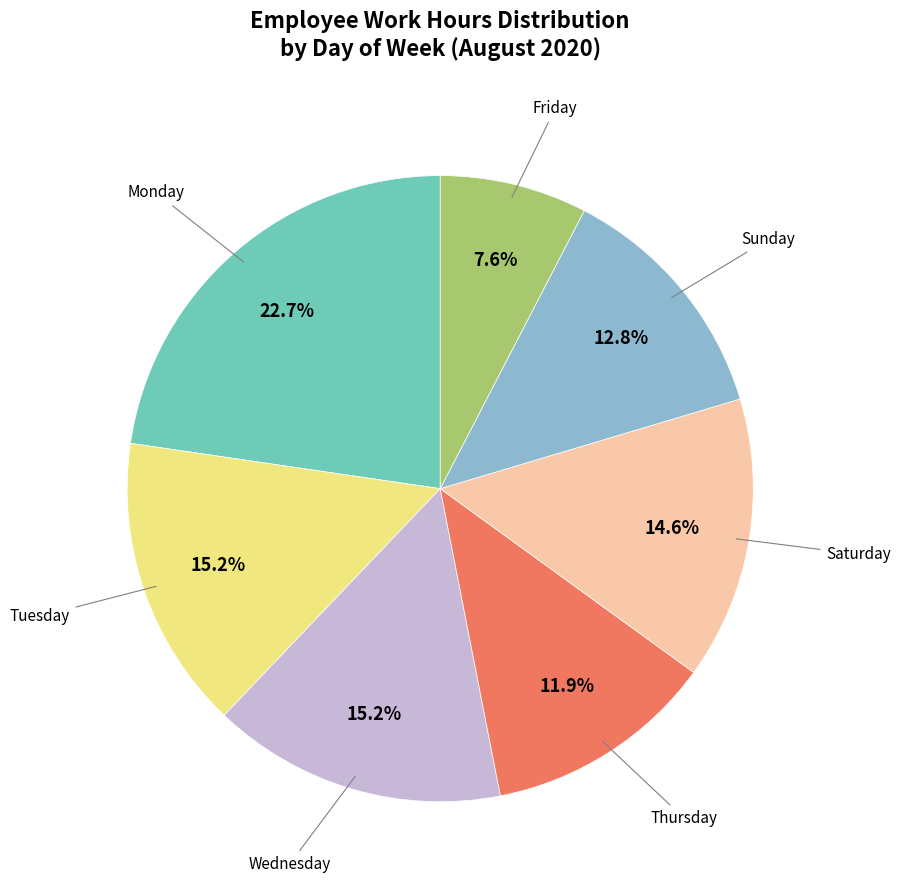

Is there a majority slice in this chart?

No